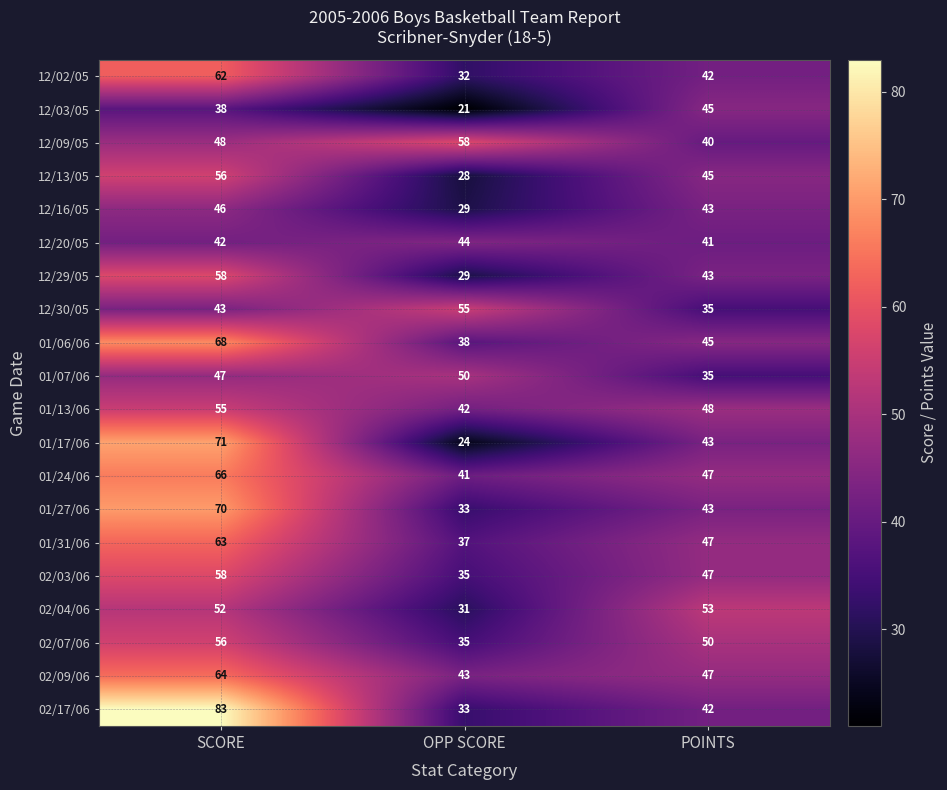

Which label corresponds to the smallest value in the chart?

OPP SCORE